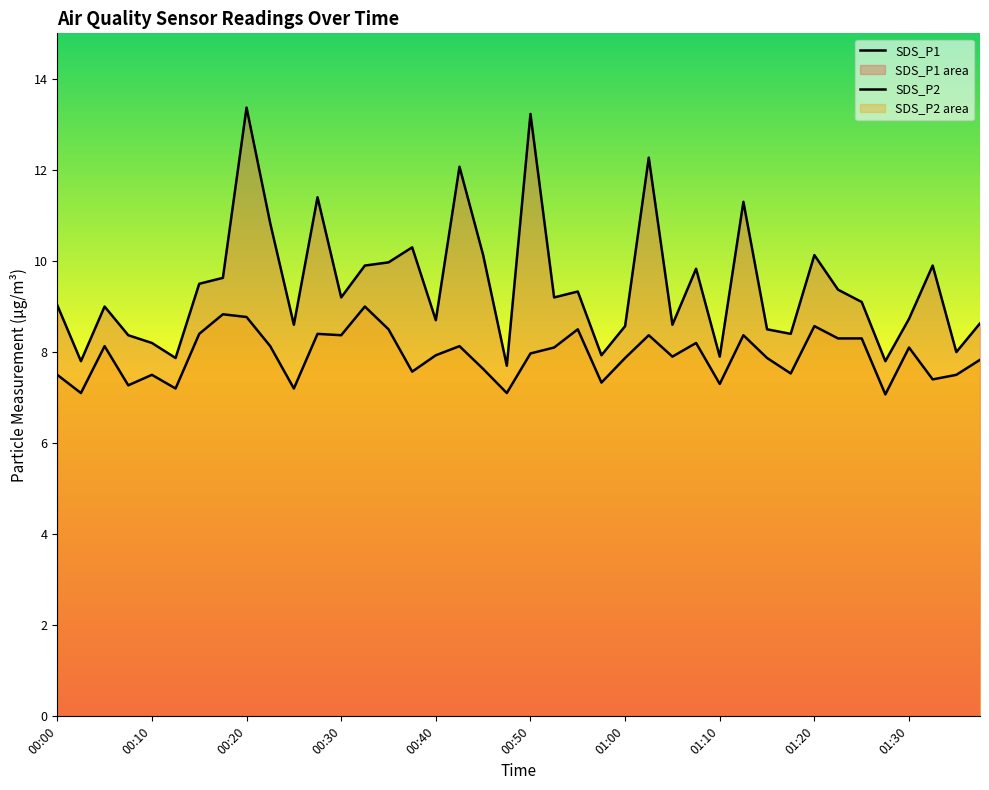

True or false: SDS_P2 and SDS_P1 cross at least once.

False